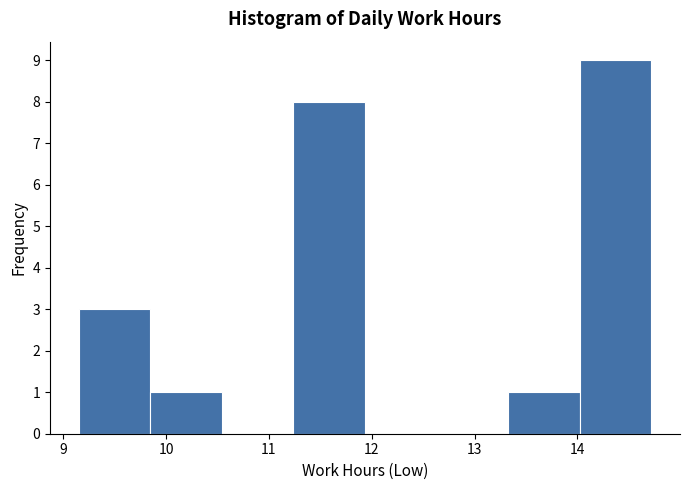

Reading left to right, list every bar in this chart as the range it spans on the x-axis followed by its height. Neither the bar edges nor the heights are printed on the chart, so give them approximately, as read against the axes.

9.2 to 9.8: 3
9.8 to 10.5: 1
10.5 to 11.2: 0
11.2 to 11.9: 8
11.9 to 12.6: 0
12.6 to 13.3: 0
13.3 to 14.0: 1
14.0 to 14.7: 9